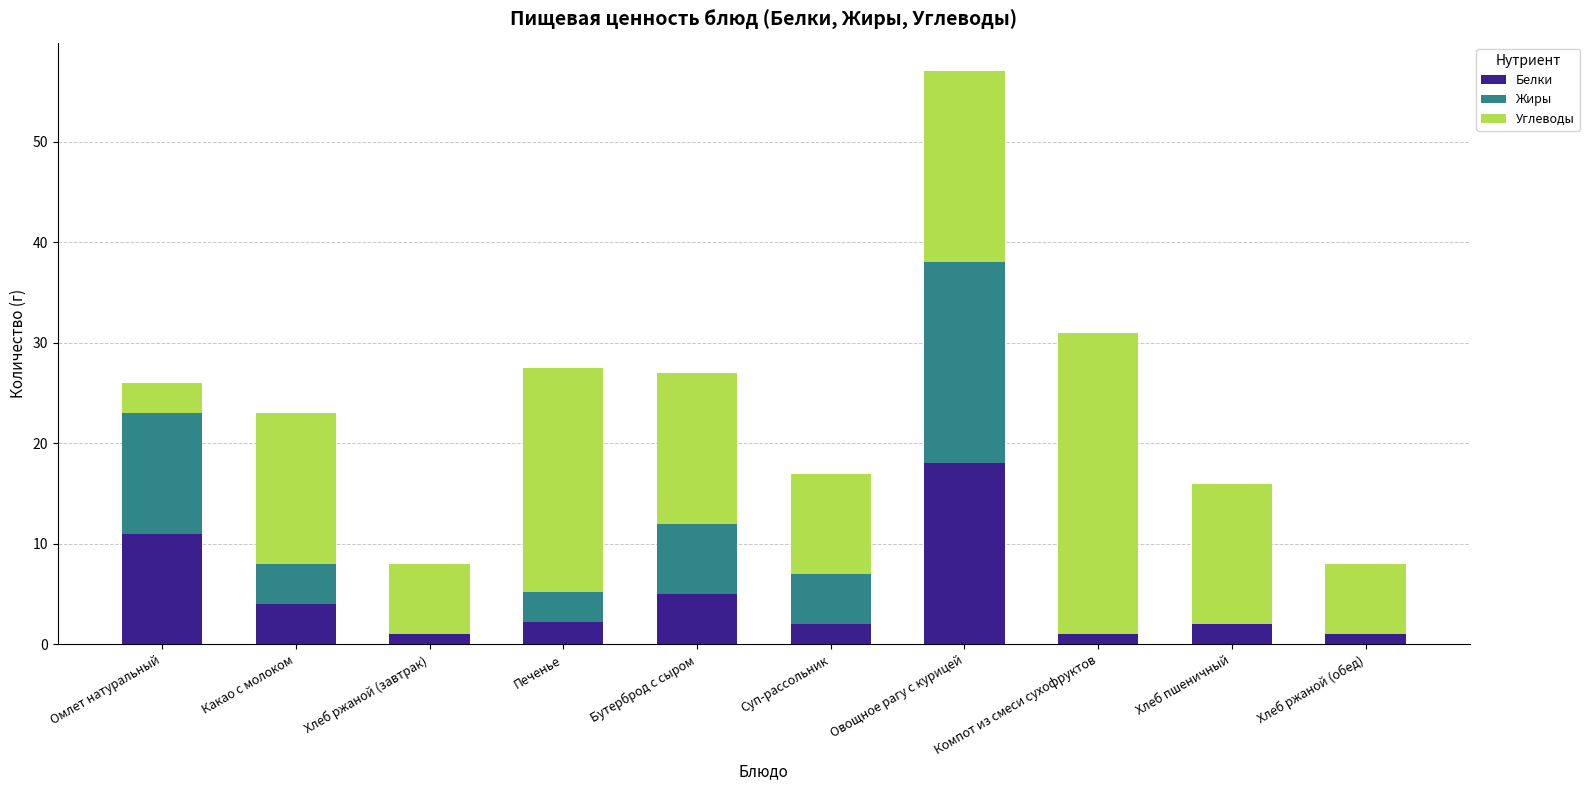

At which category is the sum across all series the highest?

Овощное рагу с курицей